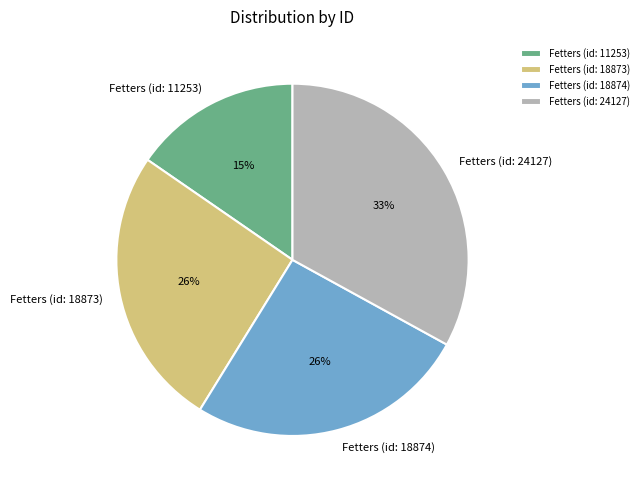

What is the ratio of the value at Fetters (id: 18874) to the value at Fetters (id: 24127)?

0.8